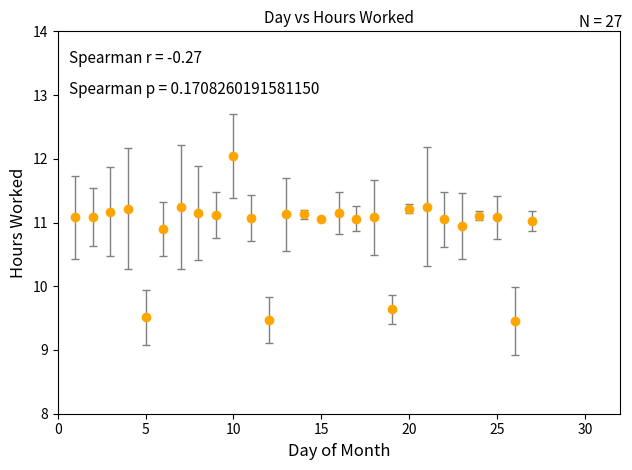

What is the value of the 1st point from the left?

11.1